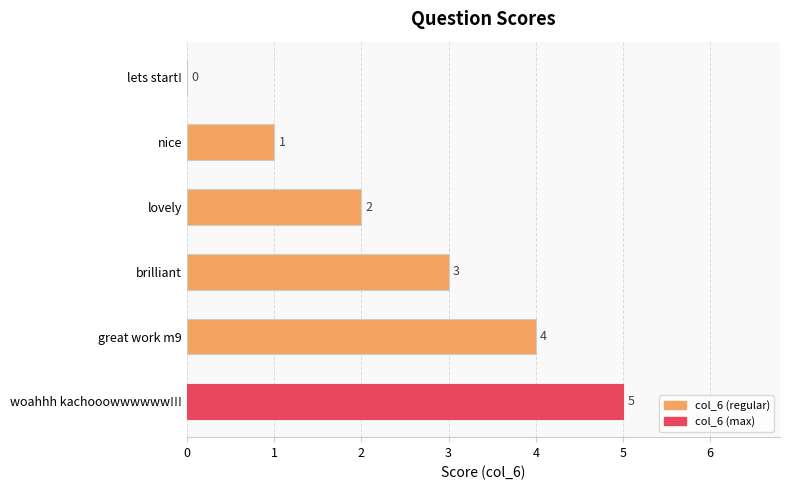

How many series are shown in this chart?

1